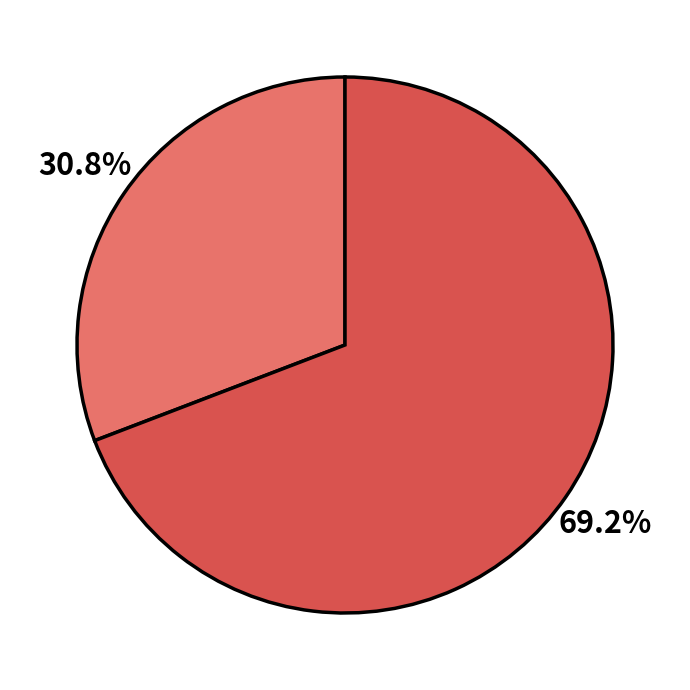

How many segments does this pie chart have?

2